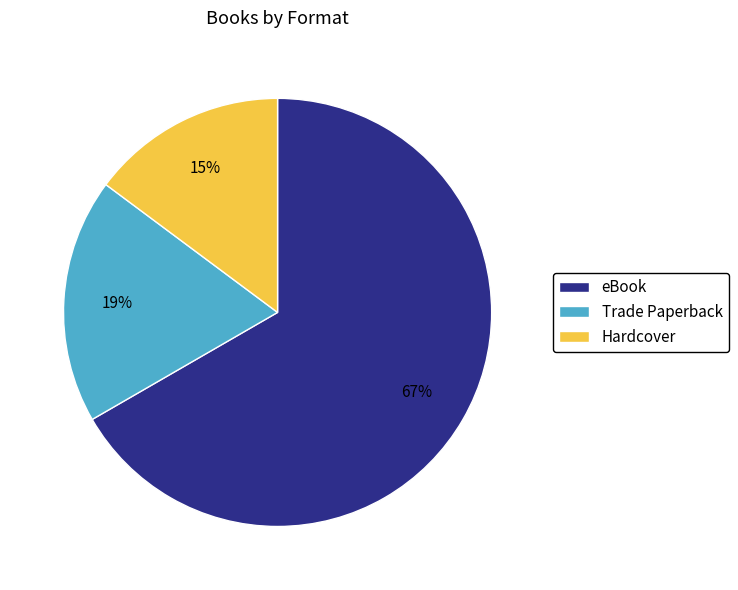

Is Trade Paperback the majority of the pie?

No